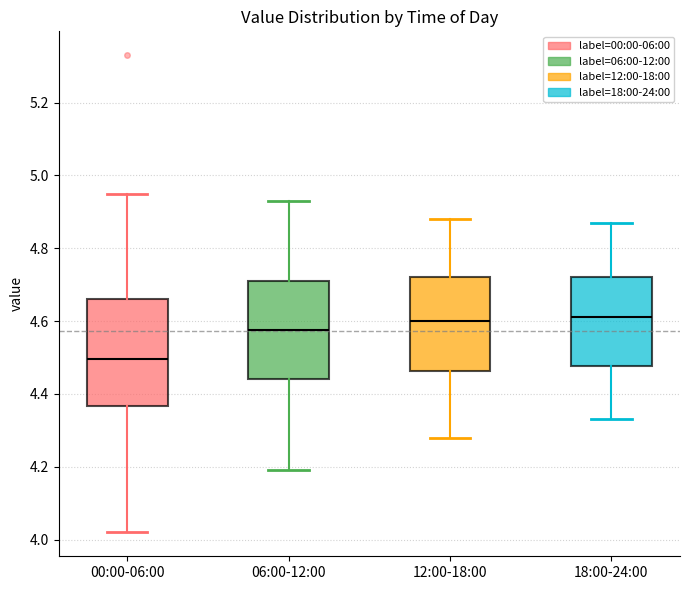

Reading left to right, read every box against the y-axis: the position of its median line, the range the box covers, and the ends of its whiskers. The values are not printed on the chart, so give them approximately, as read against the axis.

00:00-06:00: median 4.50, box 4.36 to 4.66, whiskers 4.02 to 4.96
06:00-12:00: median 4.58, box 4.44 to 4.72, whiskers 4.20 to 4.94
12:00-18:00: median 4.60, box 4.46 to 4.72, whiskers 4.28 to 4.88
18:00-24:00: median 4.62, box 4.48 to 4.72, whiskers 4.34 to 4.88